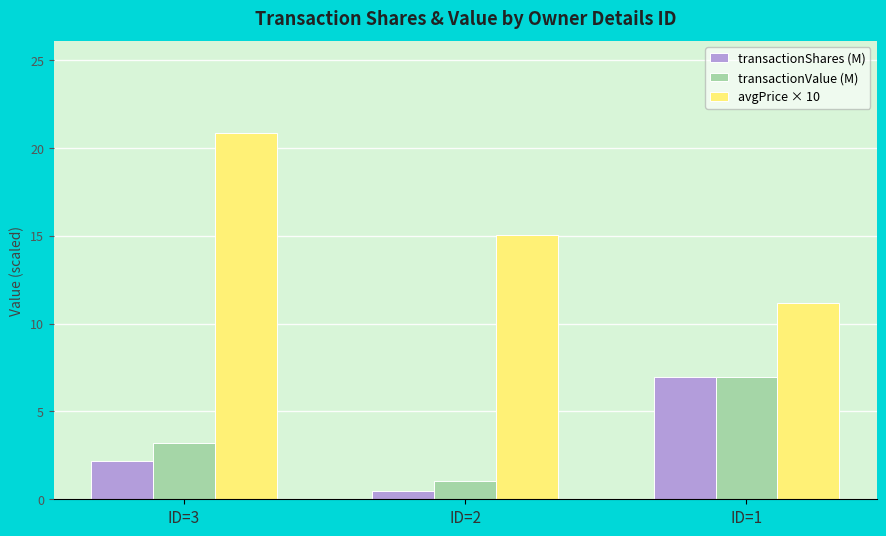

How many data points does each series have?

3